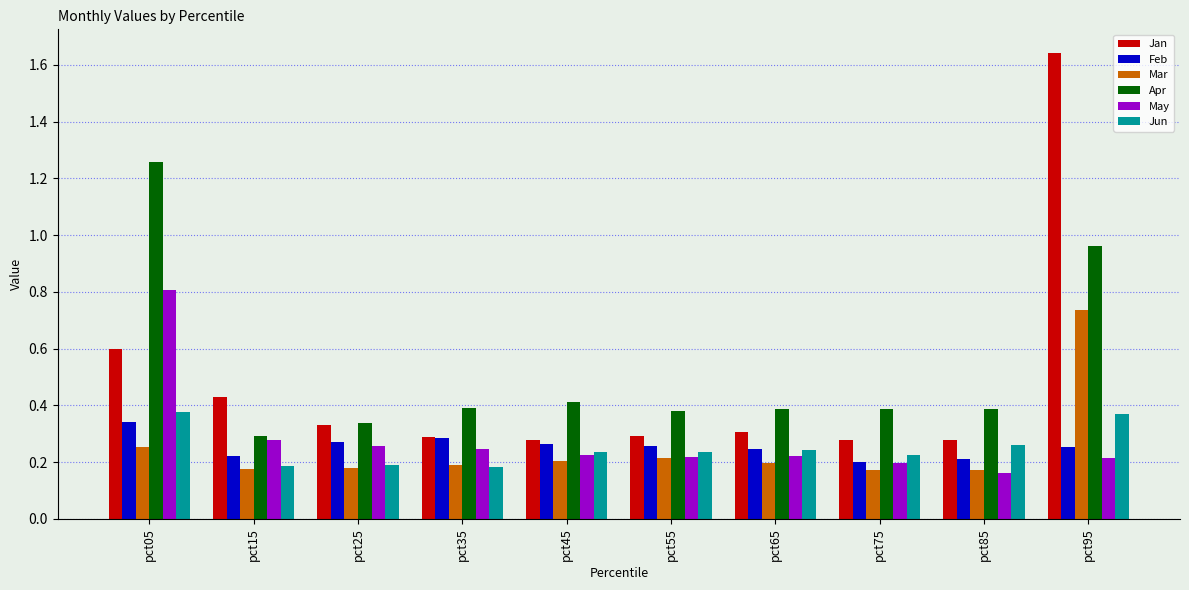

Which series has the largest range (max minus min)?

Jan